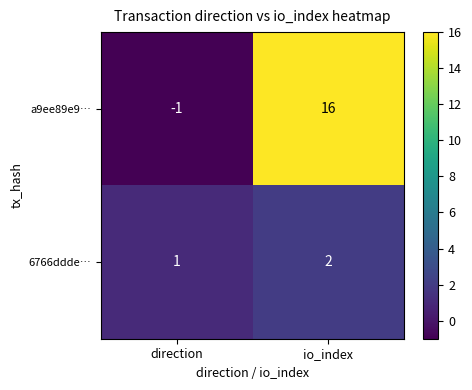

At which category does the chart reach its peak across all series?

io_index